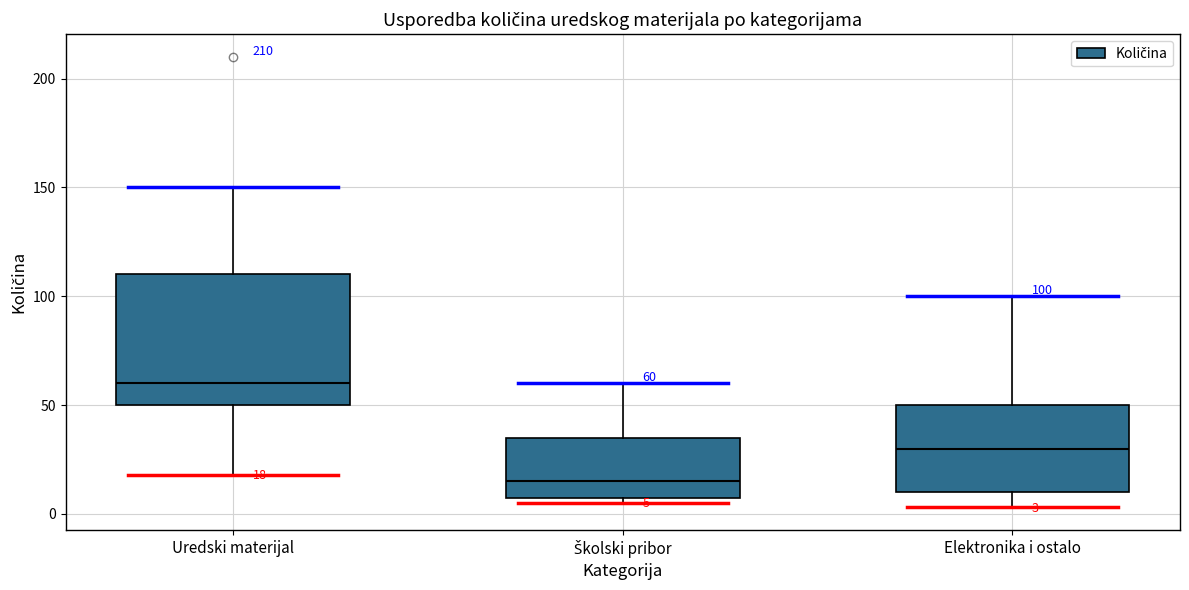

Comparing the boxes themselves (not the whiskers), which one is the tallest?

Uredski materijal